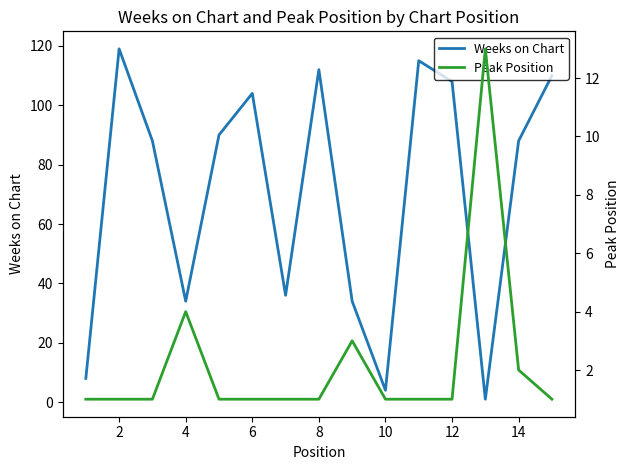

Is it true that Weeks on Chart equals 187 at 8?

False